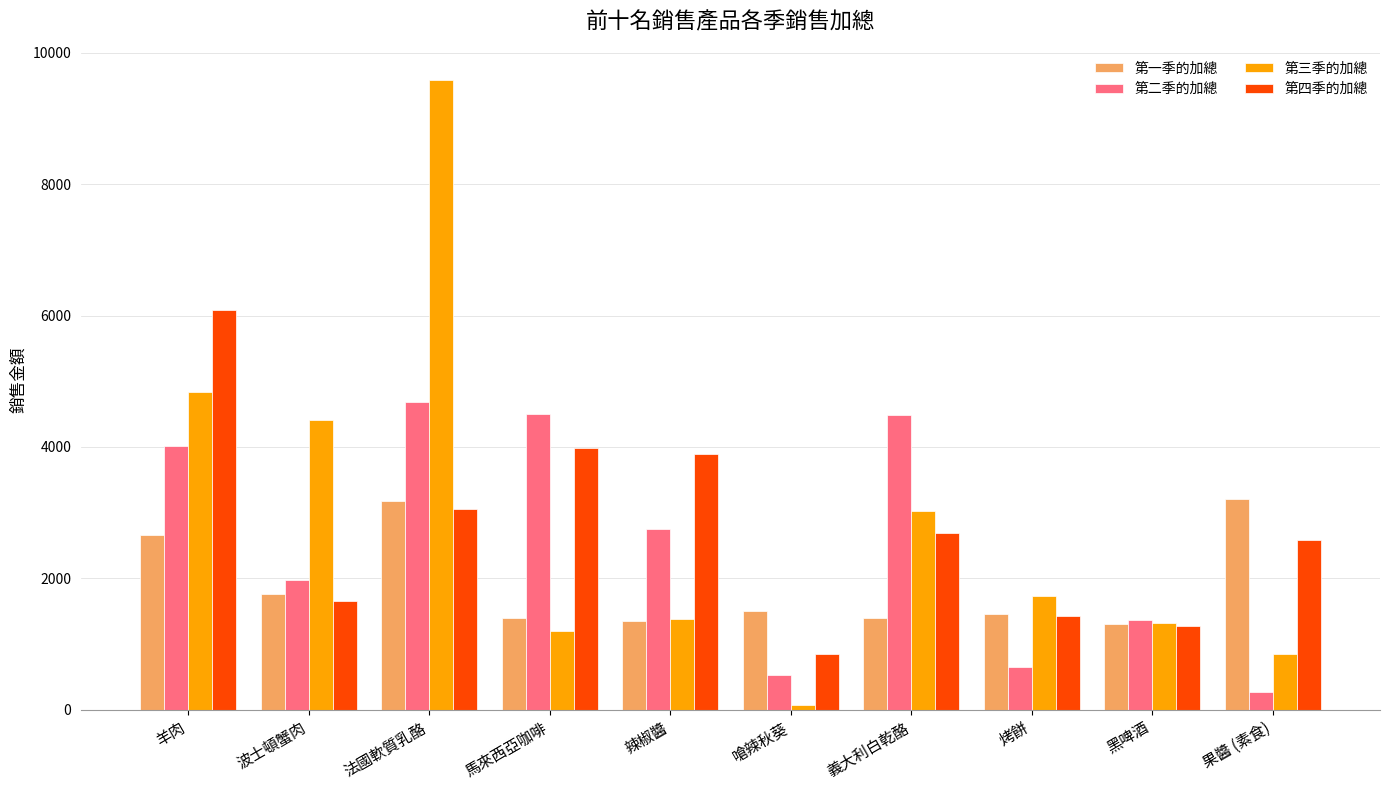

What is the difference between the second highest and second lowest values in the 第一季的加總 series?

1835.0